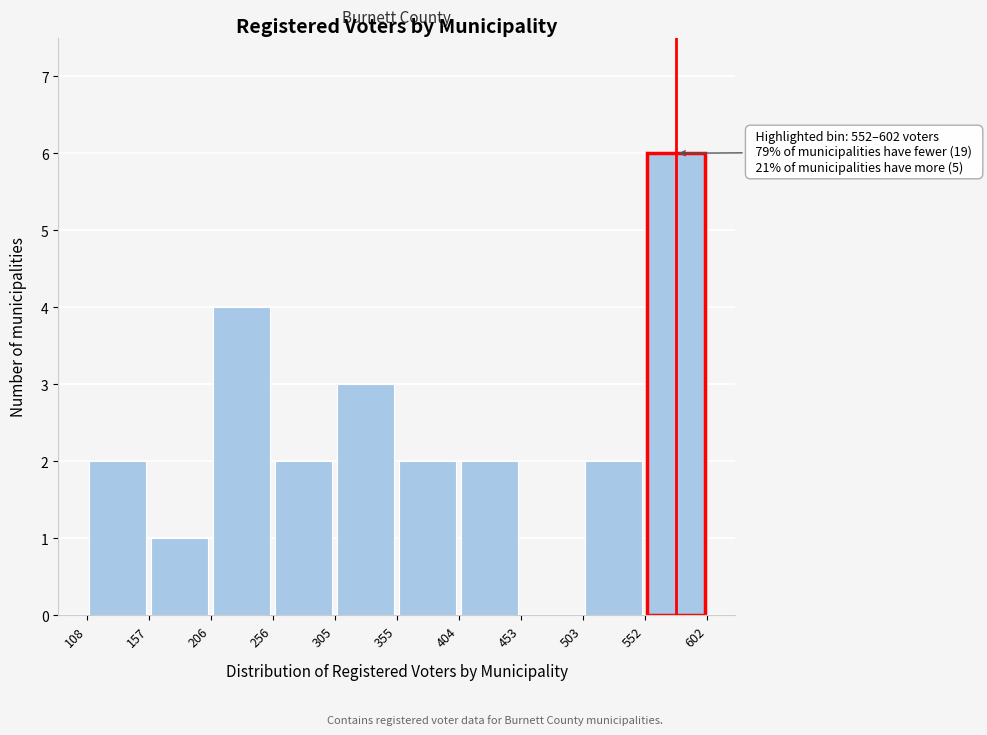

Which range on the x-axis has the tallest bar?

552 to 602